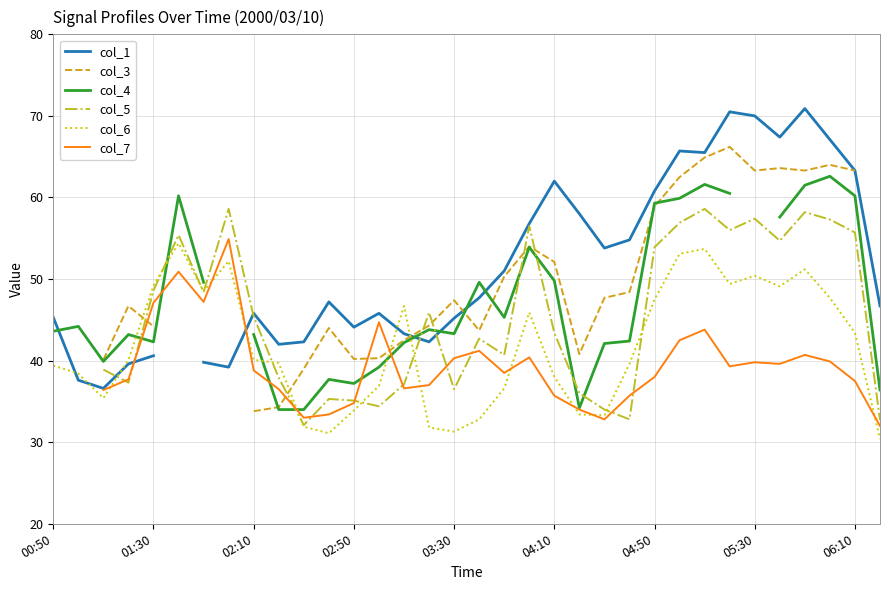

What is the minimum value for col_6?

30.4